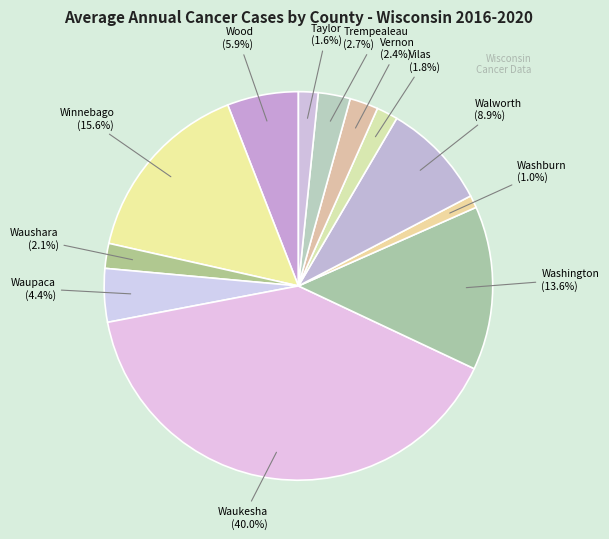

Count the number of slices in the pie.

12